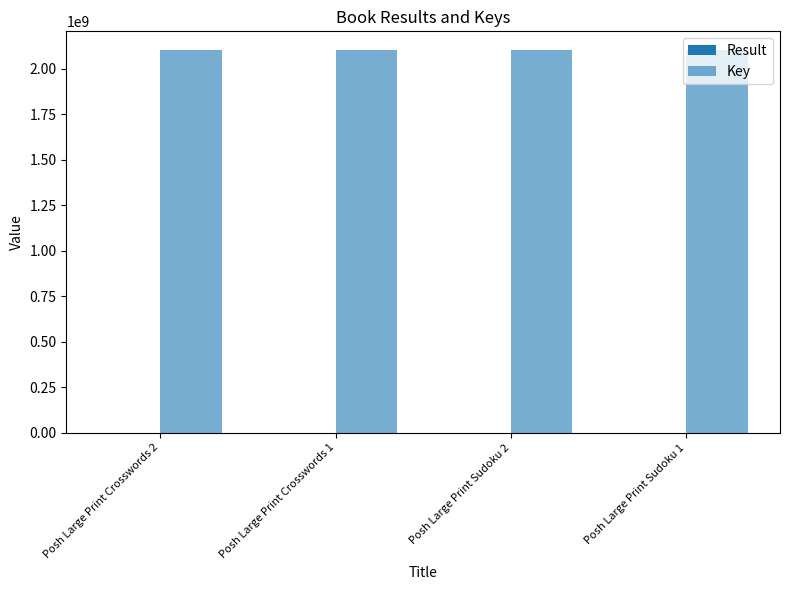

Count the number of categories in the chart.

4